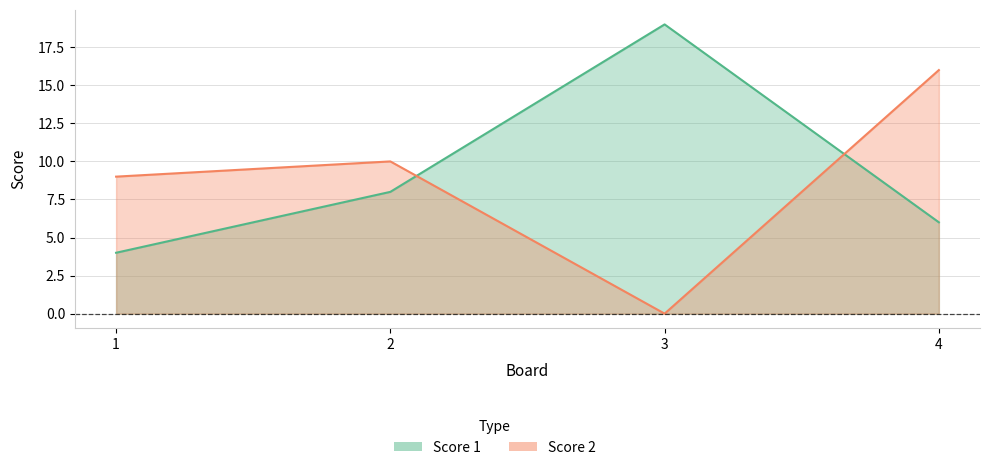

What is the difference between the highest and lowest values at 4?

10